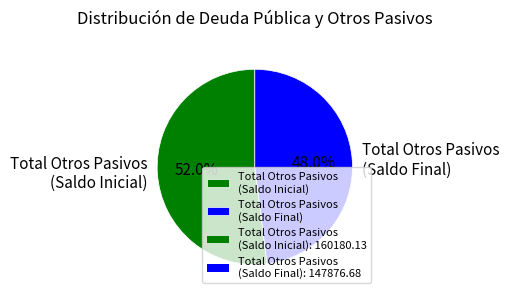

What is the ratio of the value at Total Otros Pasivos (Saldo Inicial) to the value at Total Otros Pasivos (Saldo Final)?

1.1